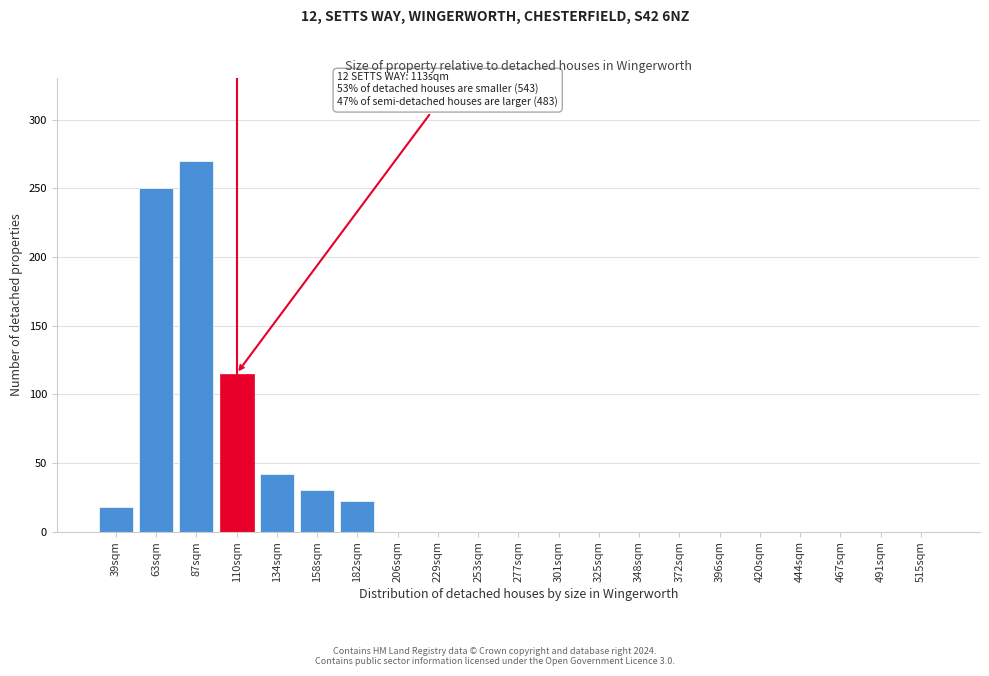

Reading left to right, list all the values displayed in this chart.

39sqm=18	63sqm=250	87sqm=270	110sqm=115	134sqm=42	158sqm=30	182sqm=22	206sqm=0	229sqm=0	253sqm=0	277sqm=0	301sqm=0	325sqm=0	348sqm=0	372sqm=0	396sqm=0	420sqm=0	444sqm=0	467sqm=0	491sqm=0	515sqm=0